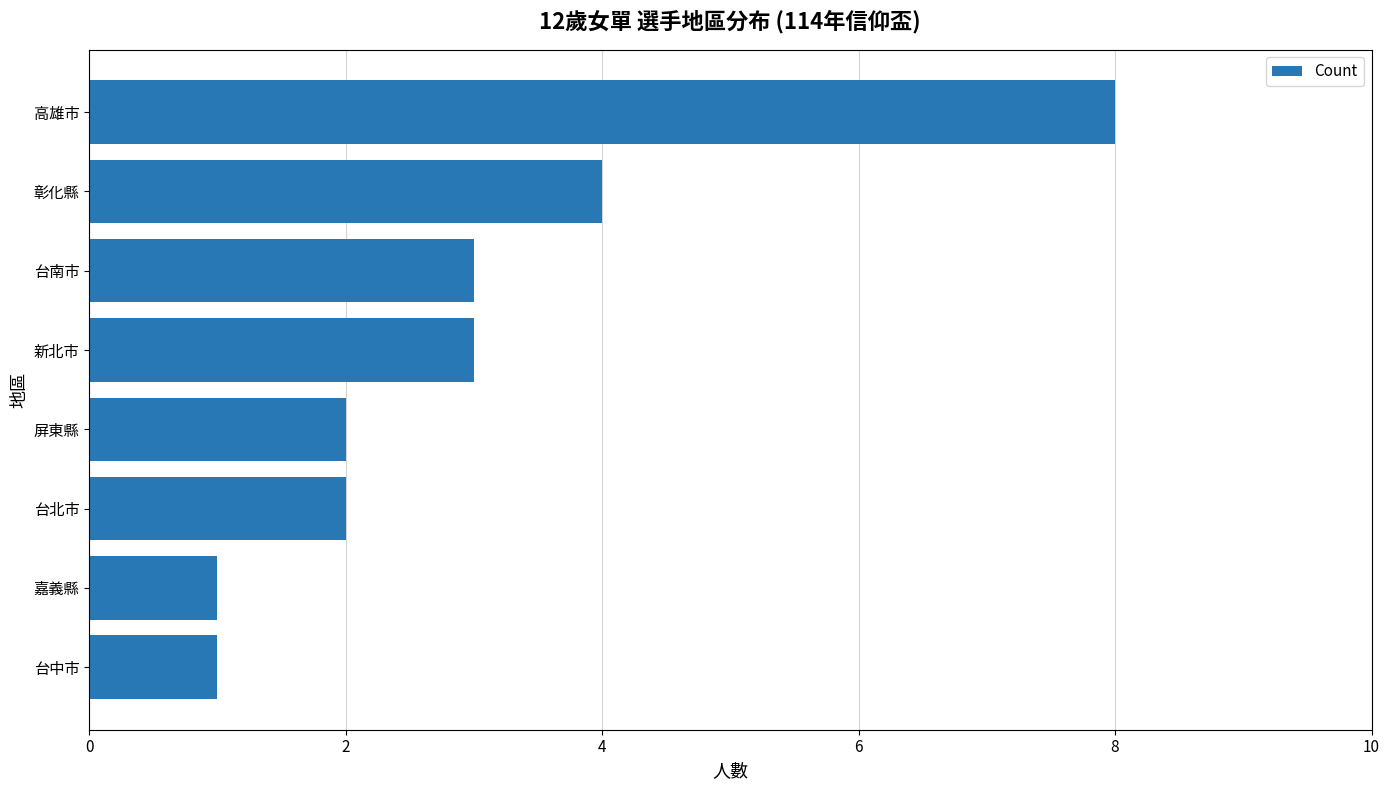

What is the difference between the maximum and minimum values?

7